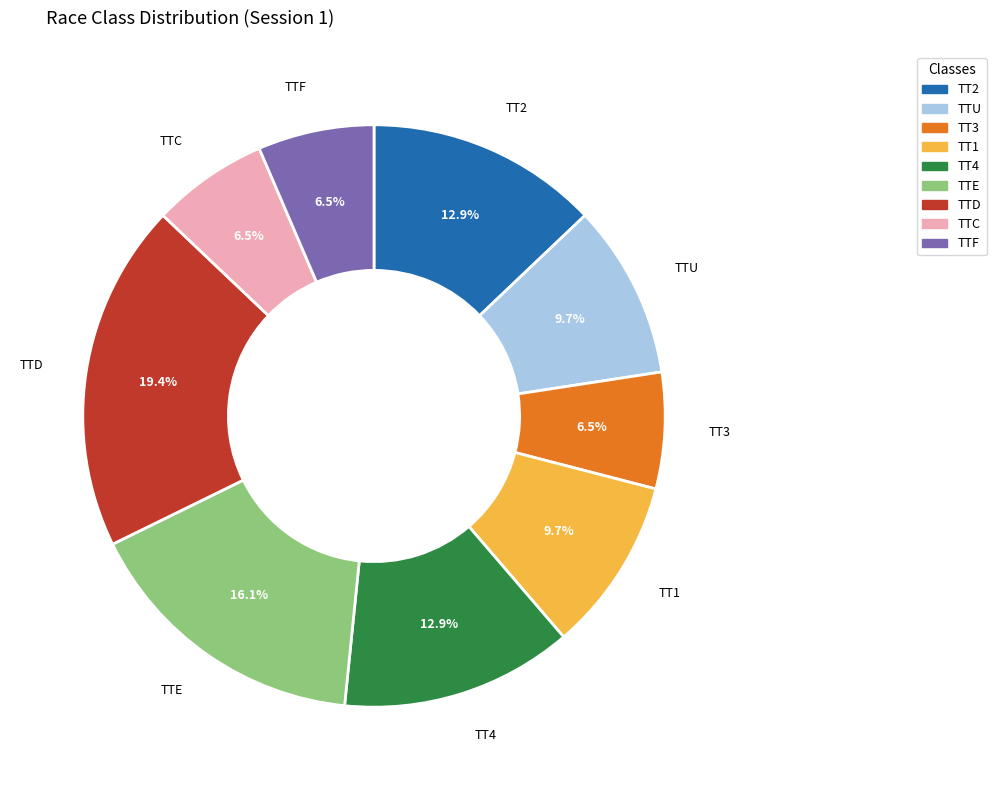

Which category has the biggest portion of the pie?

TTD